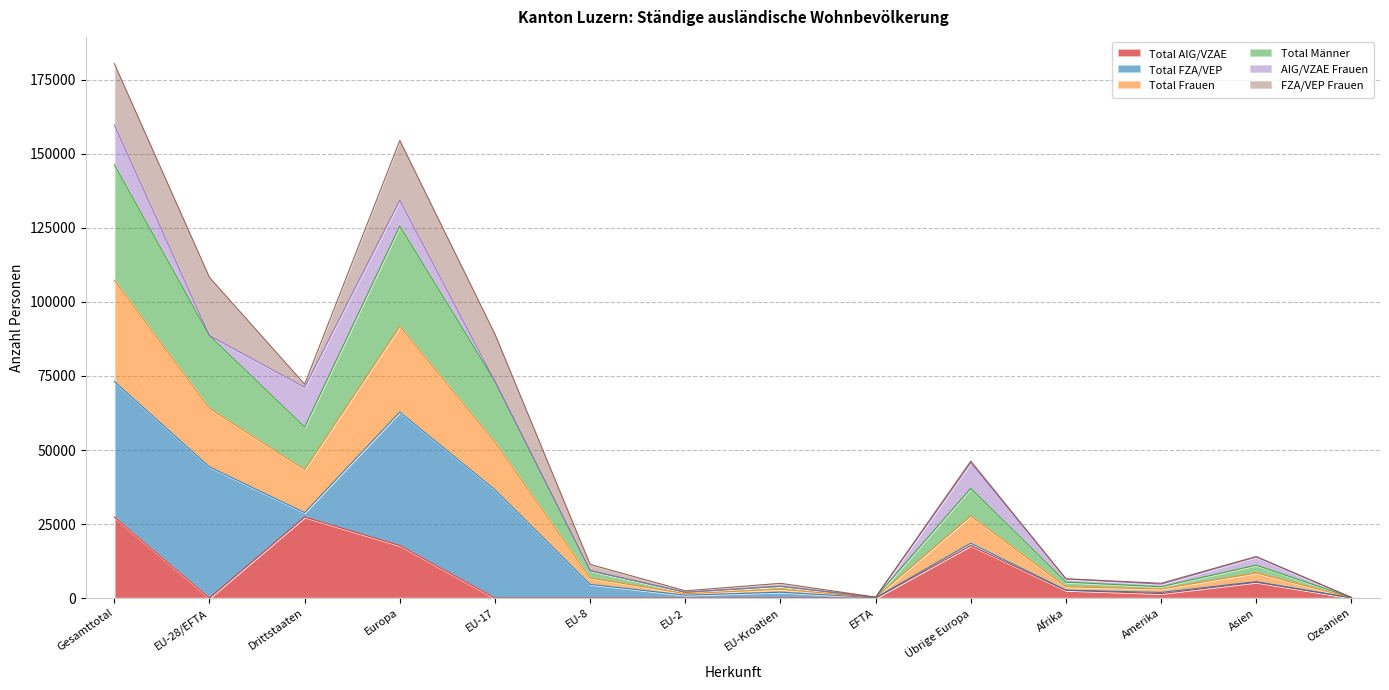

True or false: Total AIG/VZAE has a value of 38646 at Drittstaaten.

False